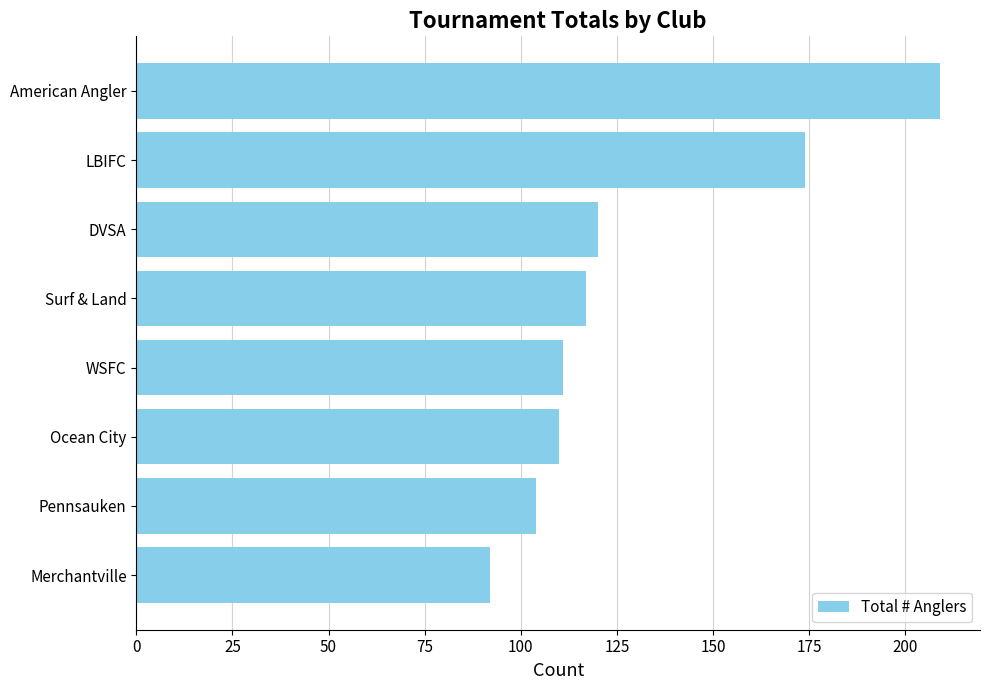

Does the chart contain any negative values?

No